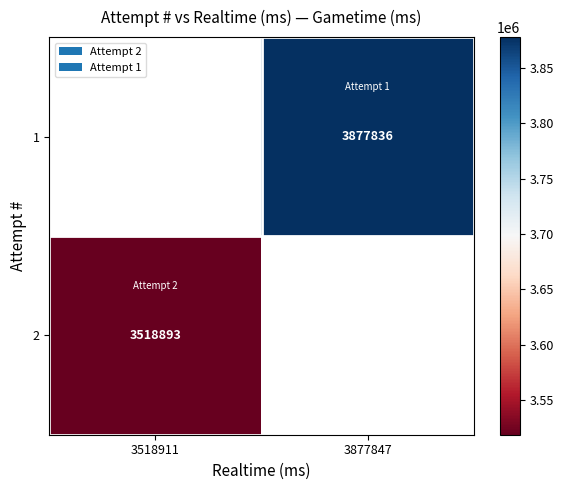

How many categories are shown in the chart?

2